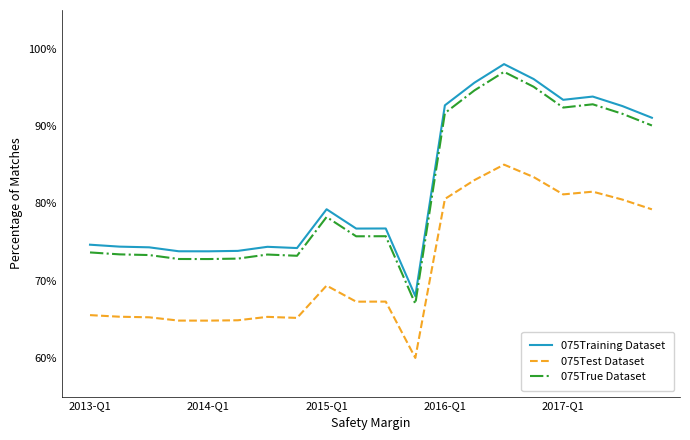

In 075Test Dataset, how many points are lower than both neighbors (excluding endpoints)?

5